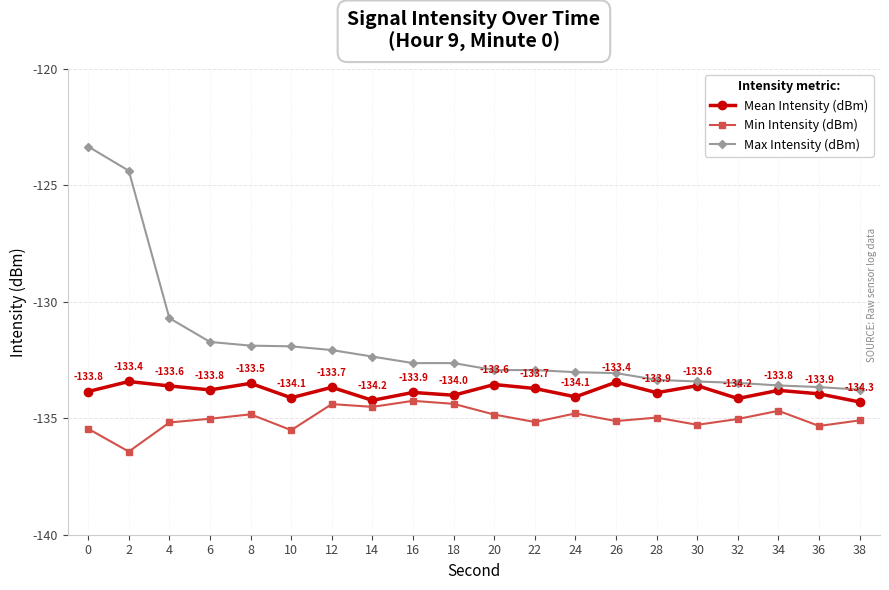

At which category does the chart reach its minimum across all series?

2